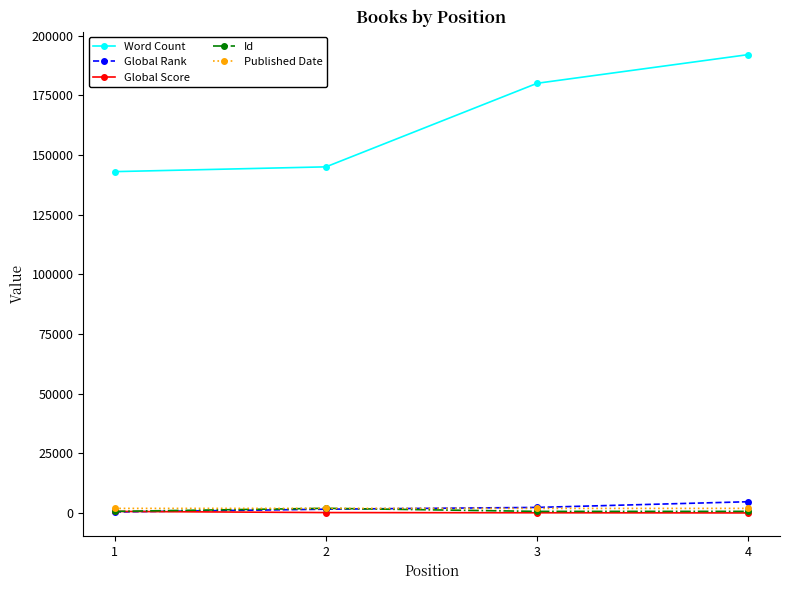

What is the maximum value for Word Count?

192000